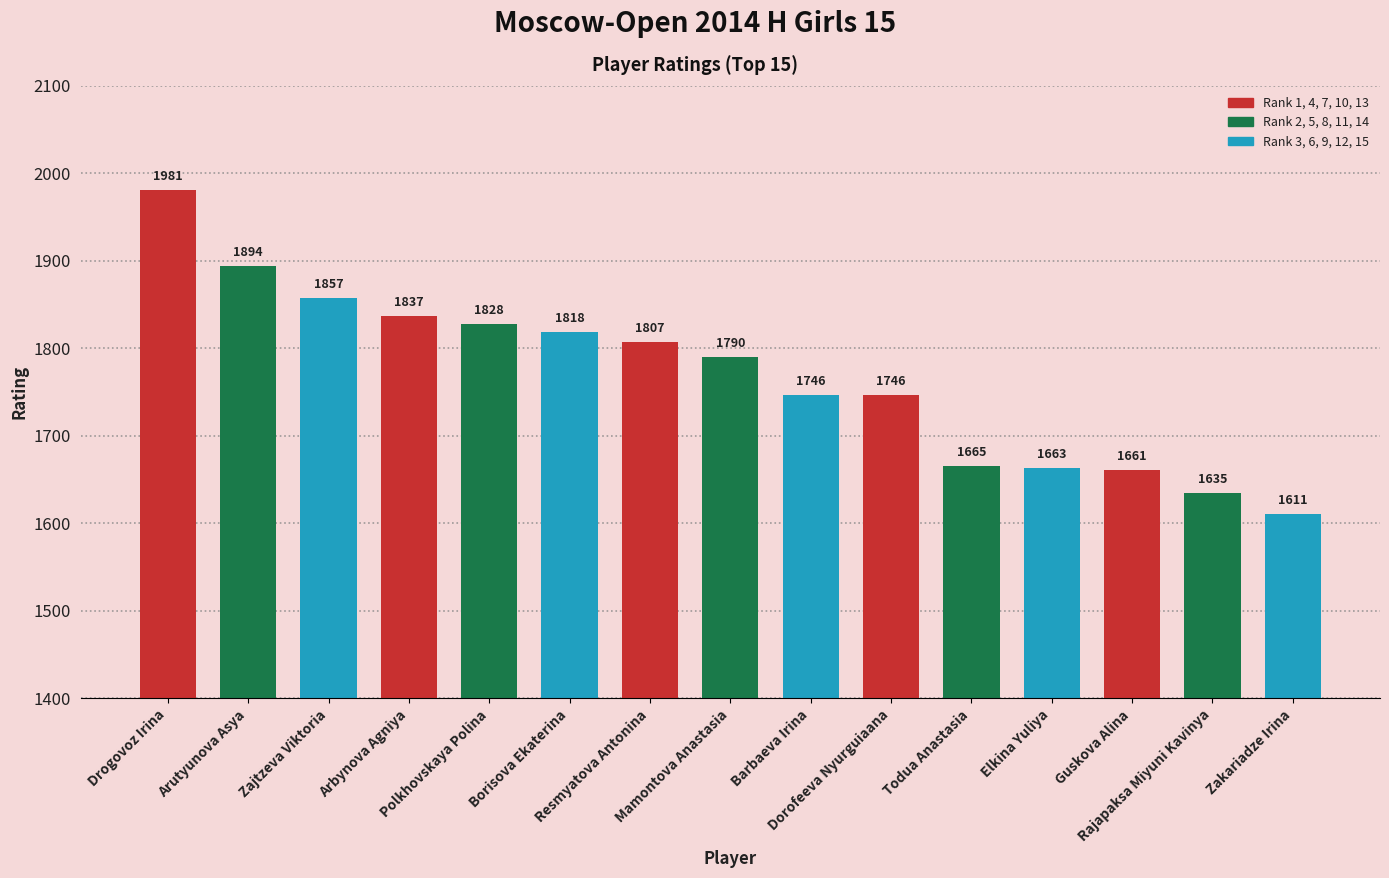

The chart shows a value of 1894 at Arutyunova Asya. True or false?

True